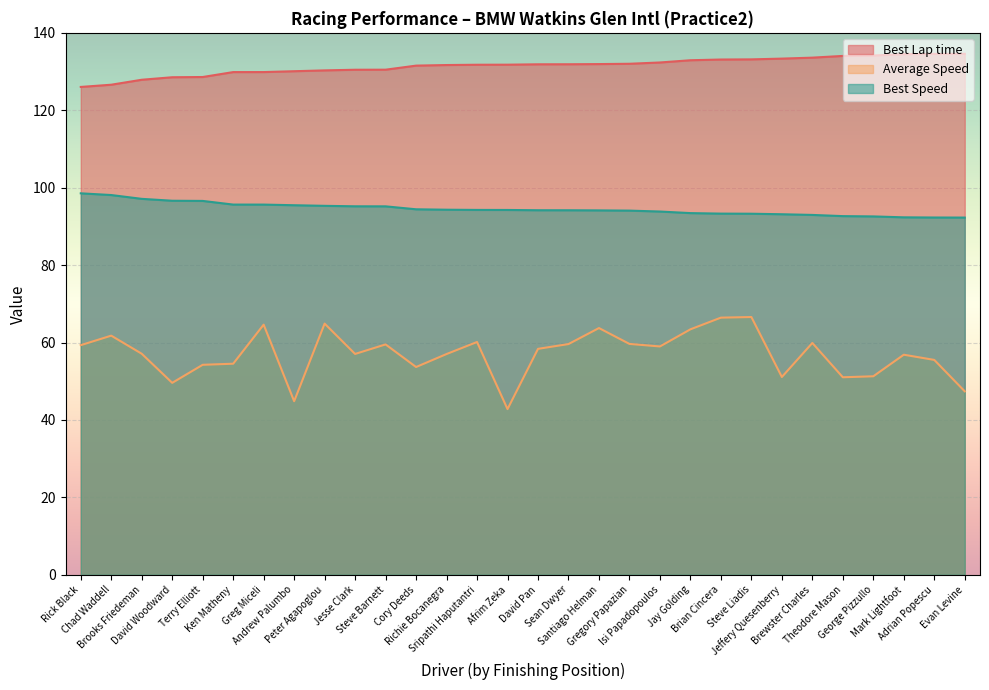

What is the label of the 25th point from the left?

Brewster Charles